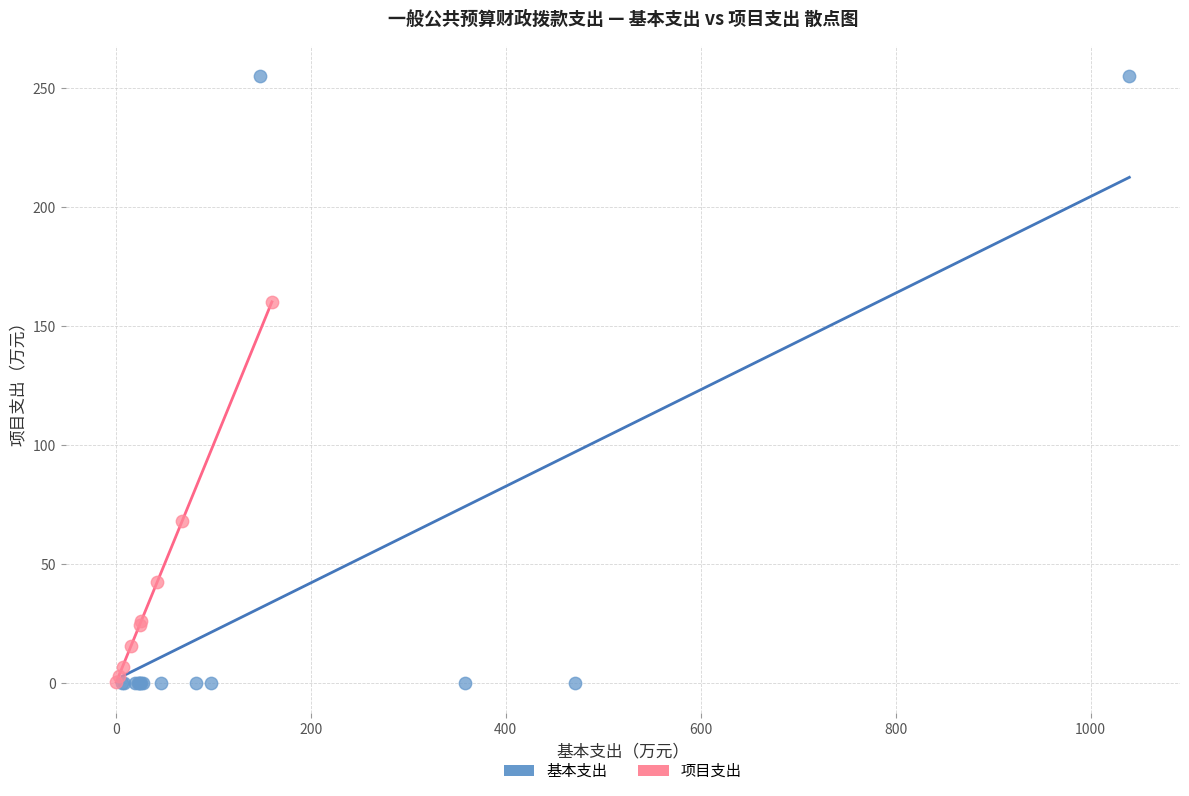

Which series reaches the maximum Y coordinate?

基本支出